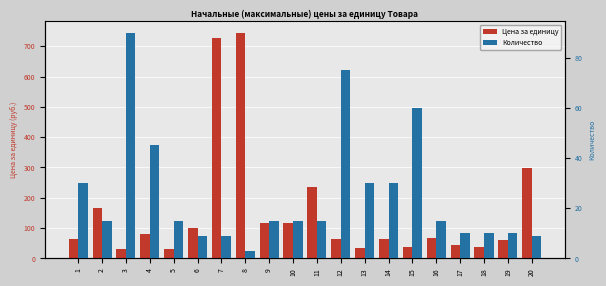

Which series has the largest total across all categories?

Цена за единицу